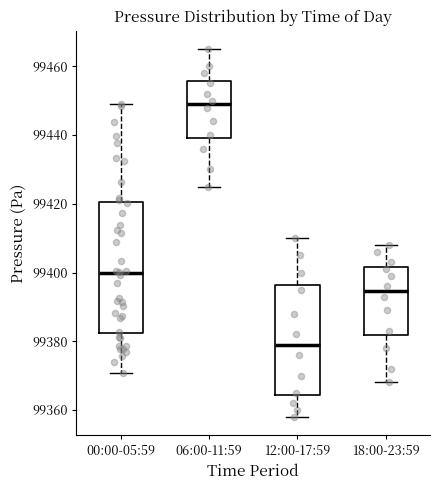

Where is the lower edge of the box for 12:00-17:59 on the y-axis? The values are not printed on the chart, so give them approximately, as read against the axis.

99364